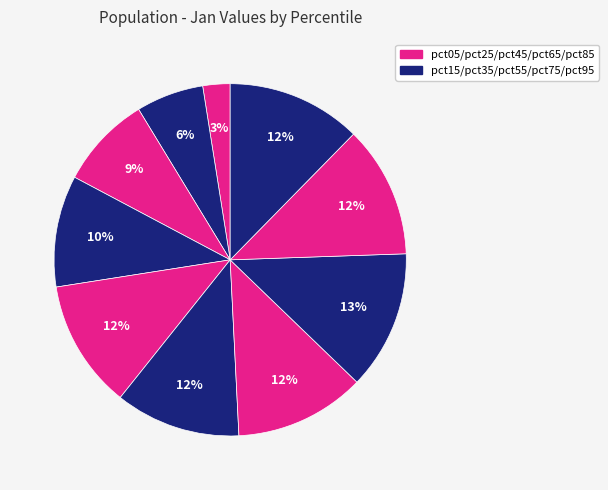

How many slices are in this pie chart?

10